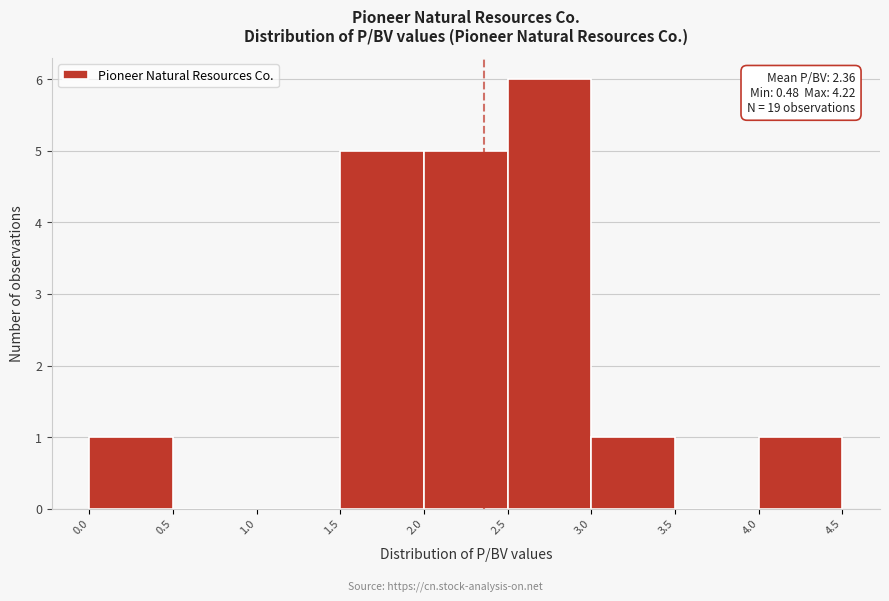

Which range on the x-axis has the tallest bar?

2.5 to 3.0